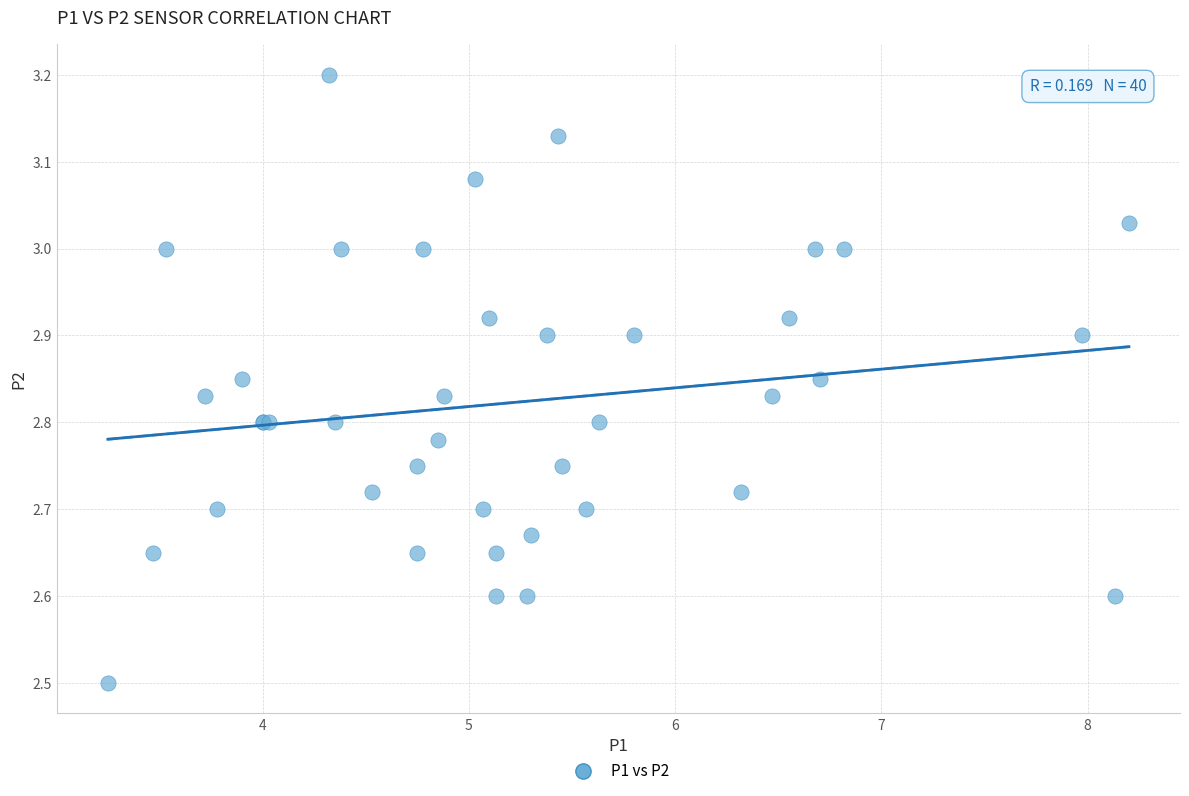

What Y value in the scatter plot is closest to 2?

2.5